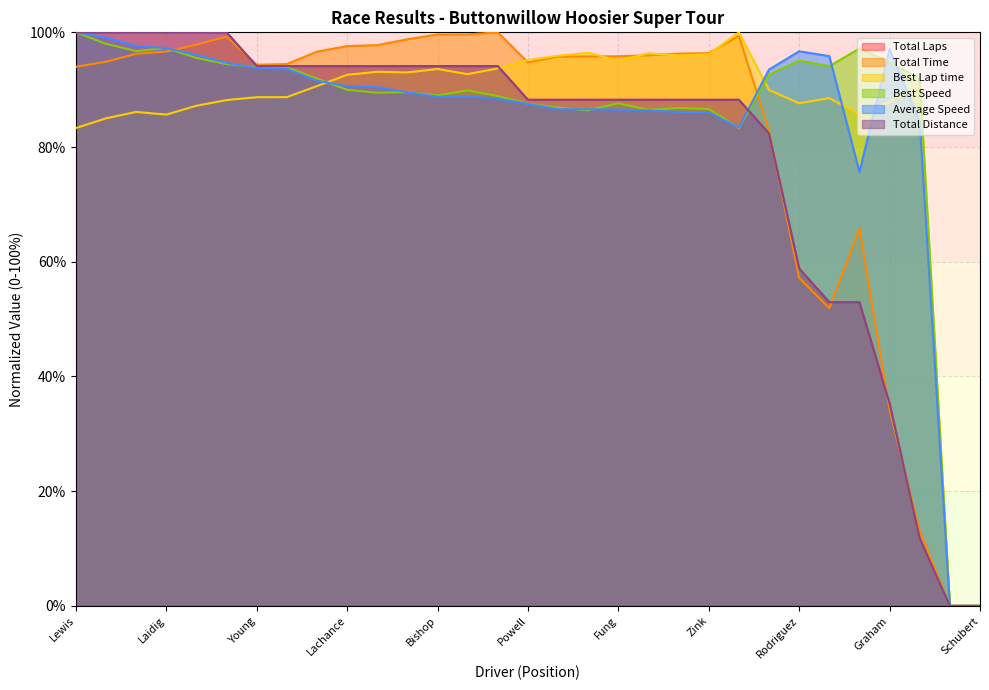

How many values in the Total Distance series are below 88?

8